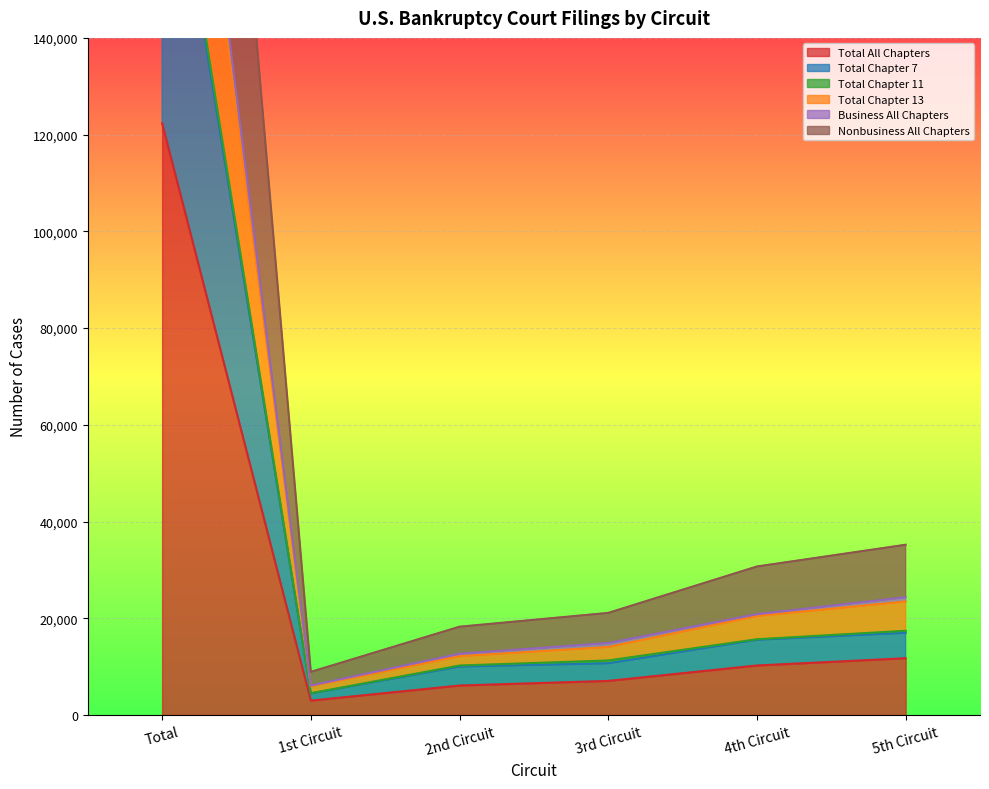

True or false: Total Chapter 13 and Total Chapter 7 cross at least once.

False